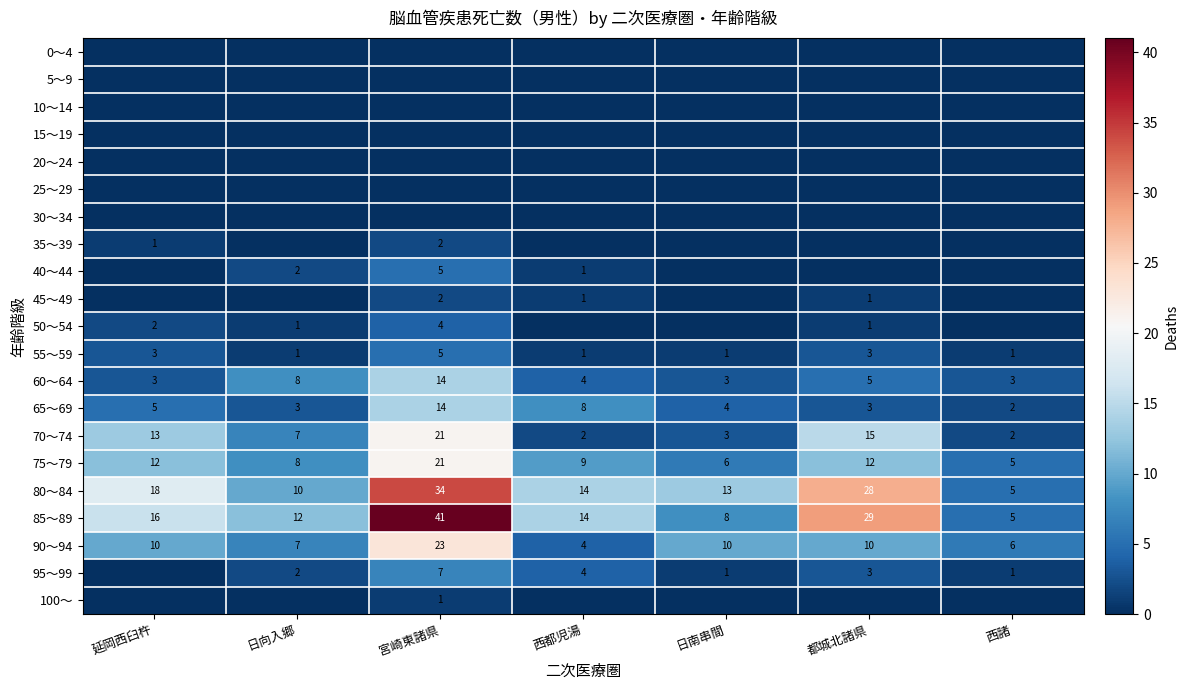

The 90～94 series shows 10 at 延岡西臼杵. True or false?

True